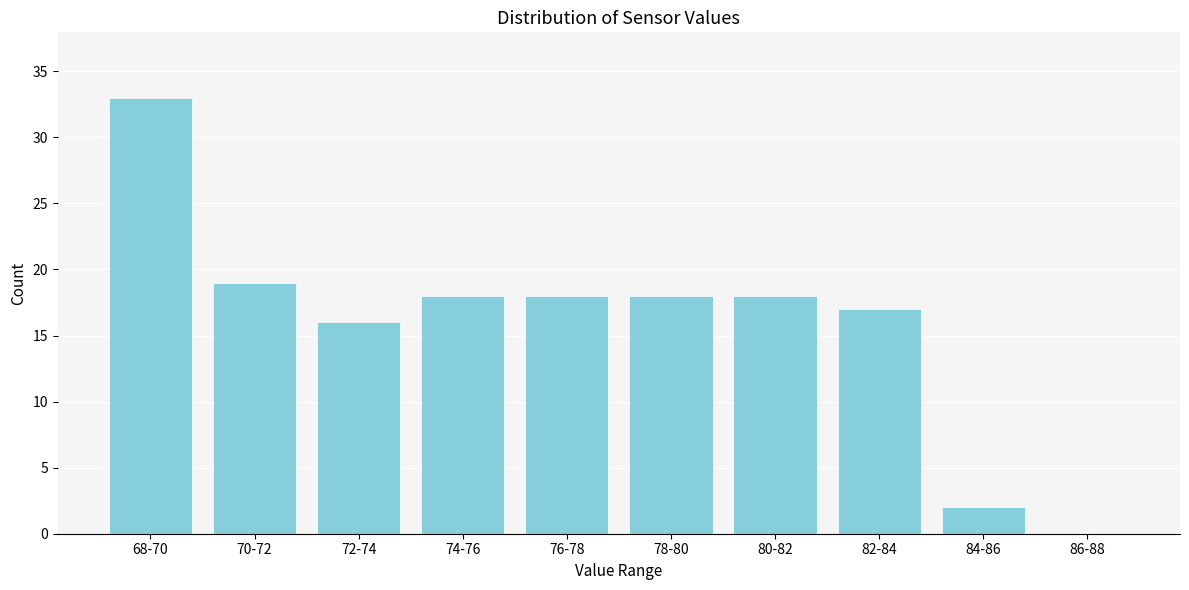

Reading left to right, list all the values displayed in this chart.

68-70=33	70-72=19	72-74=16	74-76=18	76-78=18	78-80=18	80-82=18	82-84=17	84-86=2	86-88=0